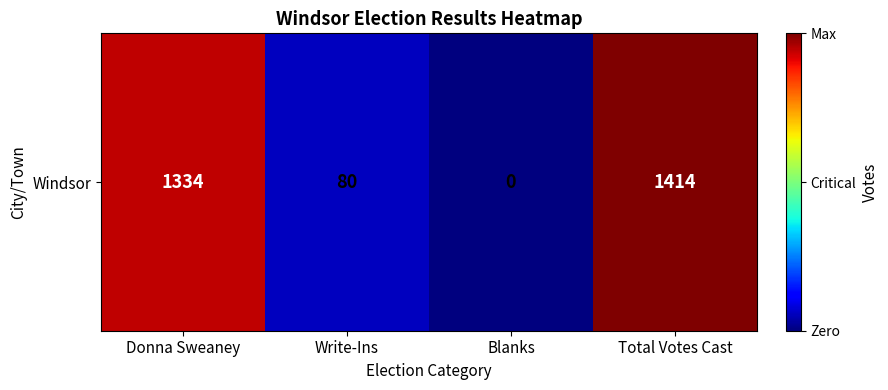

At which label is the value closest to 707?

Donna Sweaney